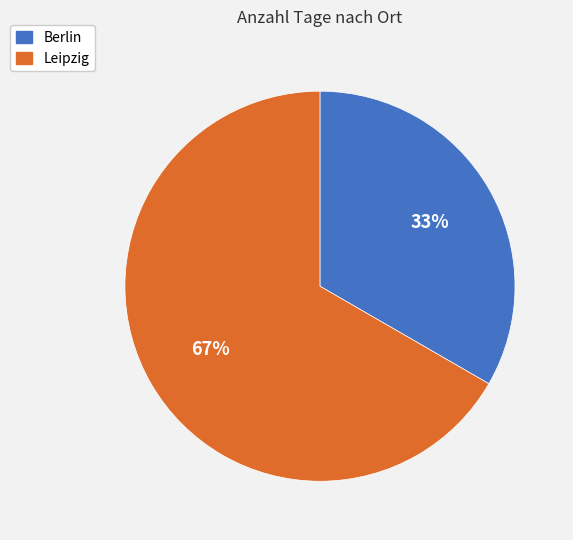

What is the largest slice in the pie chart?

Leipzig